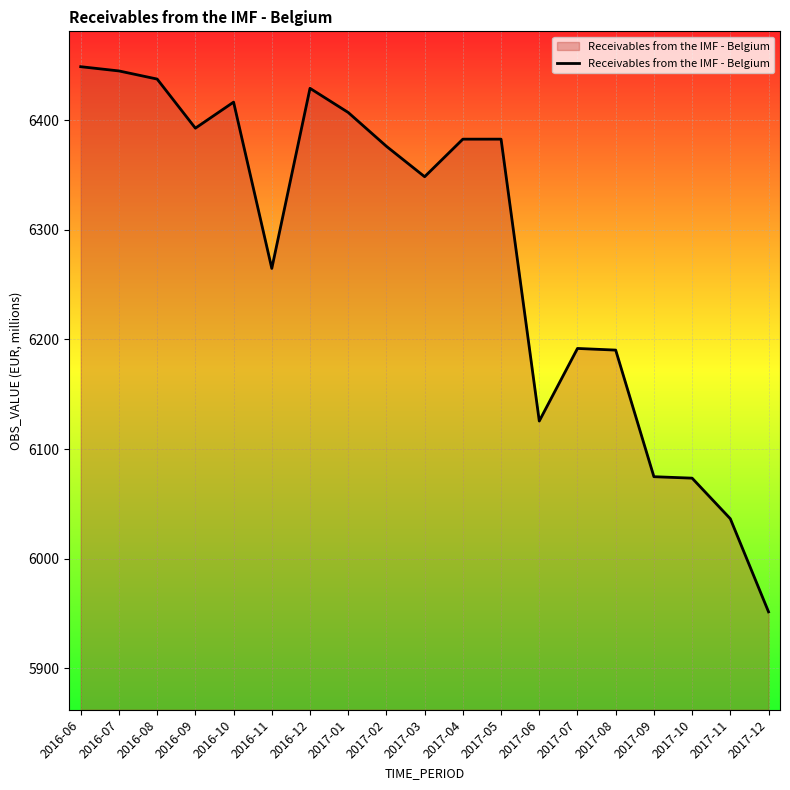

Which label corresponds to the smallest value in the chart?

2017-12